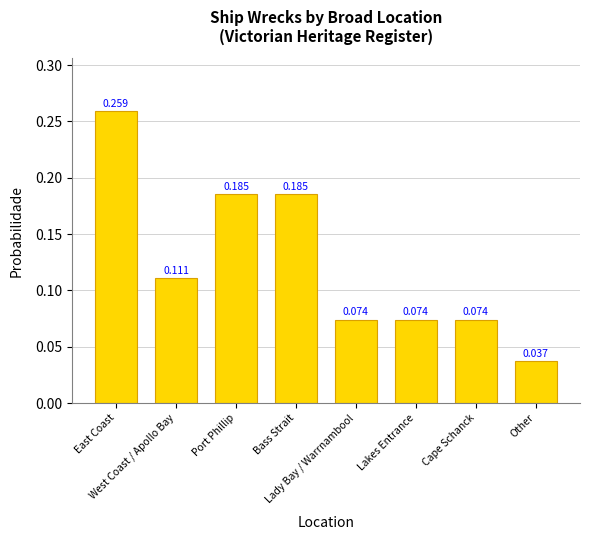

How many series are shown in this chart?

1